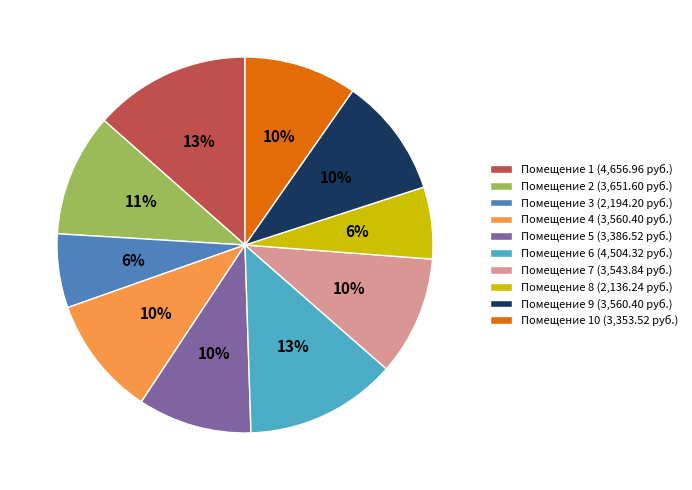

Which has a higher value, Помещение 4 (3,560.40 руб.) or Помещение 6 (4,504.32 руб.)?

Помещение 6 (4,504.32 руб.)